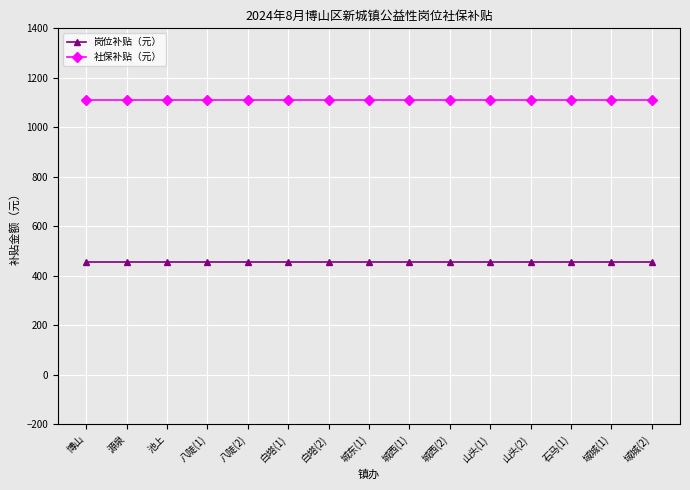

Reading right to left, transcribe all the data shown in this chart.

岗位补贴（元）: 454.9	454.9	454.9	454.9	454.9	454.9	454.9	454.9	454.9	454.9	454.9	454.9	454.9	454.9	454.9
社保补贴（元）: 1108.4	1108.4	1108.4	1108.4	1108.4	1108.4	1108.4	1108.4	1108.4	1108.4	1108.4	1108.4	1108.4	1108.4	1108.4